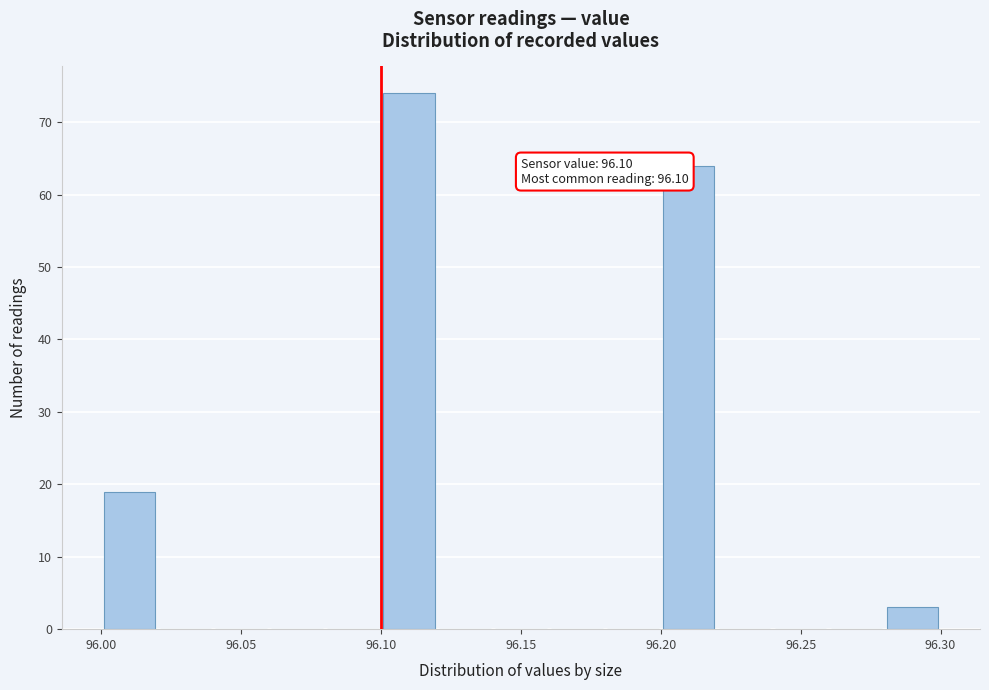

Over which range of the x-axis is the bar tallest?

96.10 to 96.12